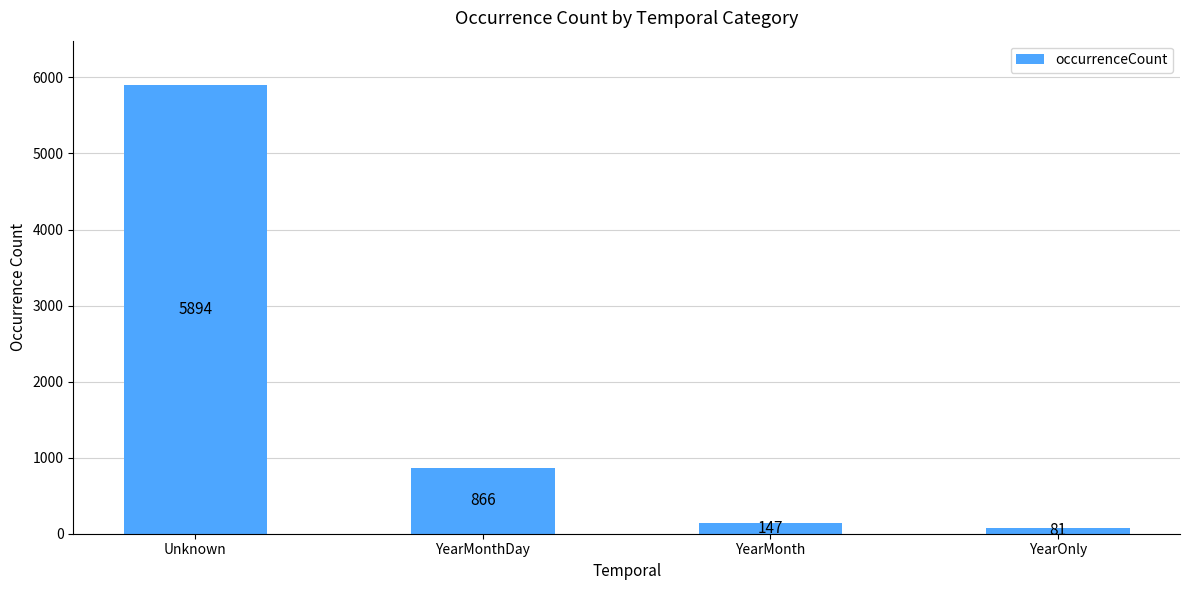

Reading right to left, what are all the values shown in this chart?

81	147	866	5894